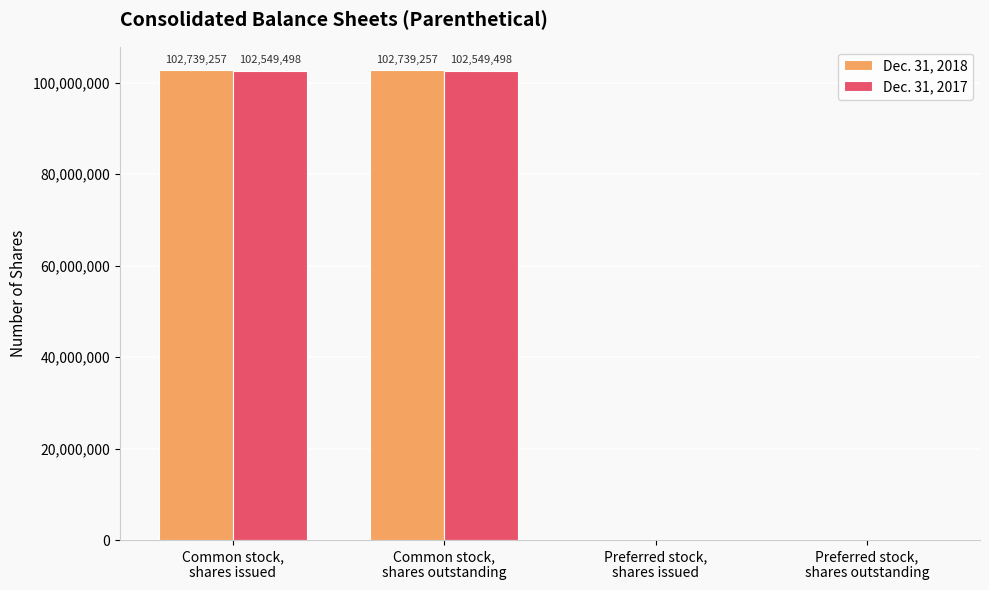

The Dec. 31, 2018 series shows 63169703 at Preferred stock,
shares outstanding. True or false?

False